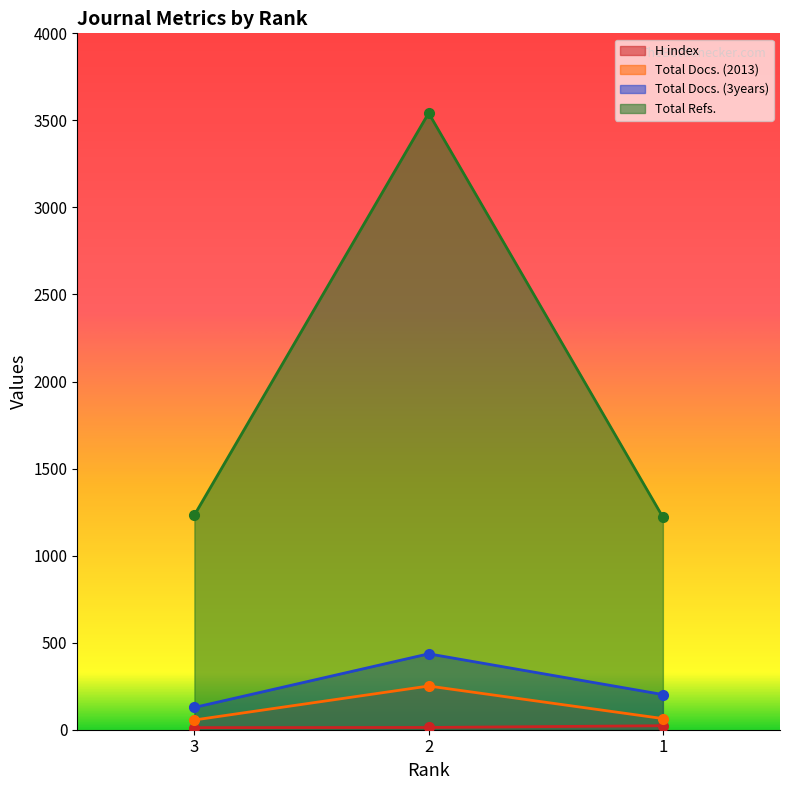

Does the chart display data point markers on the line(s)?

Yes